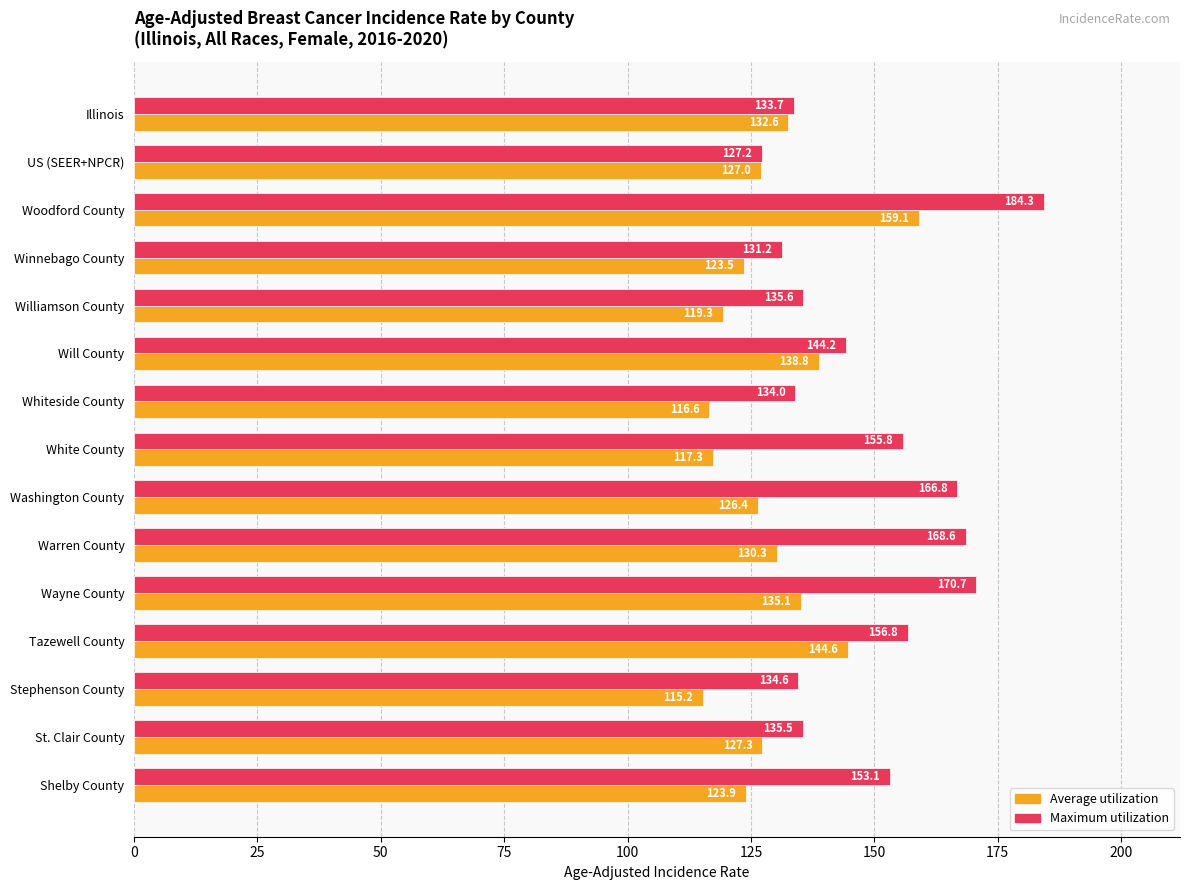

Is the value of Average utilization at Illinois greater than the value of Maximum utilization at Warren County?

No